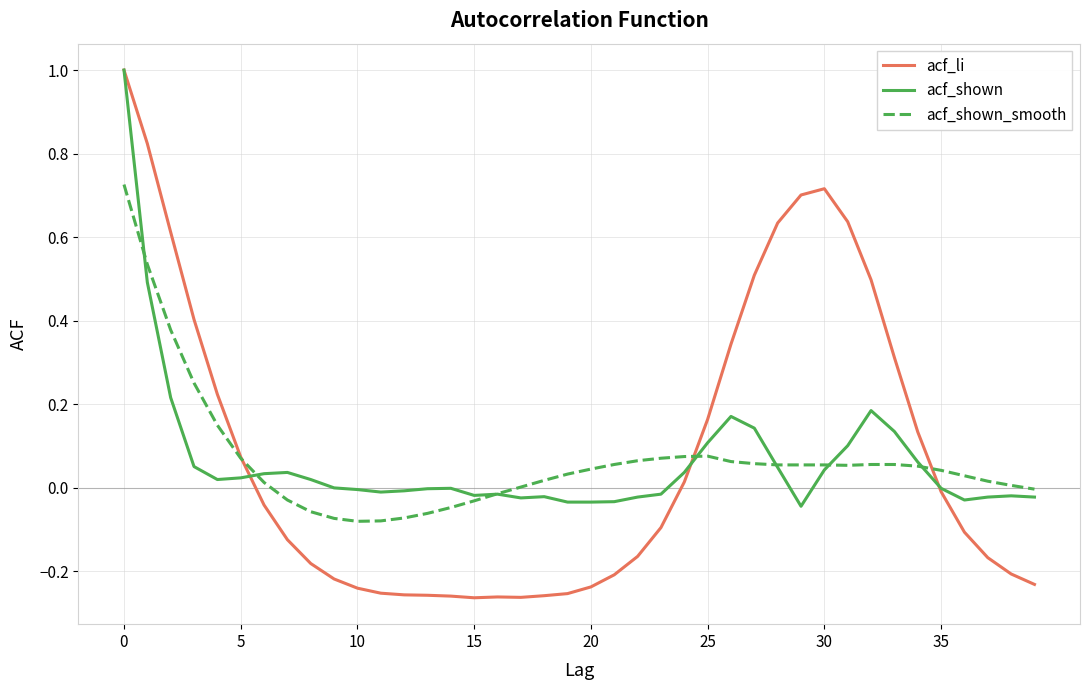

Which series has the largest range (max minus min)?

acf_li